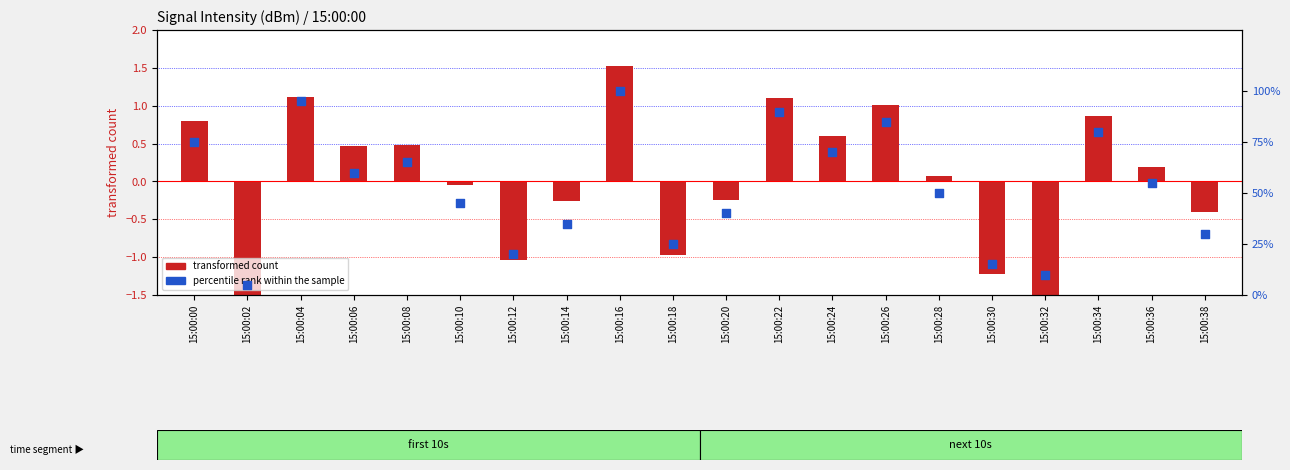

Is the value of transformed count at 15:00:22 greater than the value of percentile rank within the sample at 15:00:36?

No